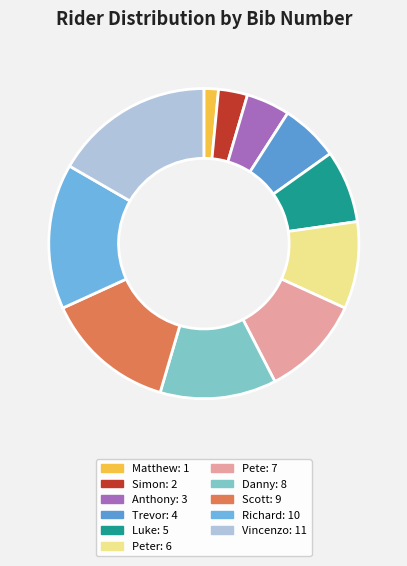

Which category has the smallest portion of the pie?

Matthew